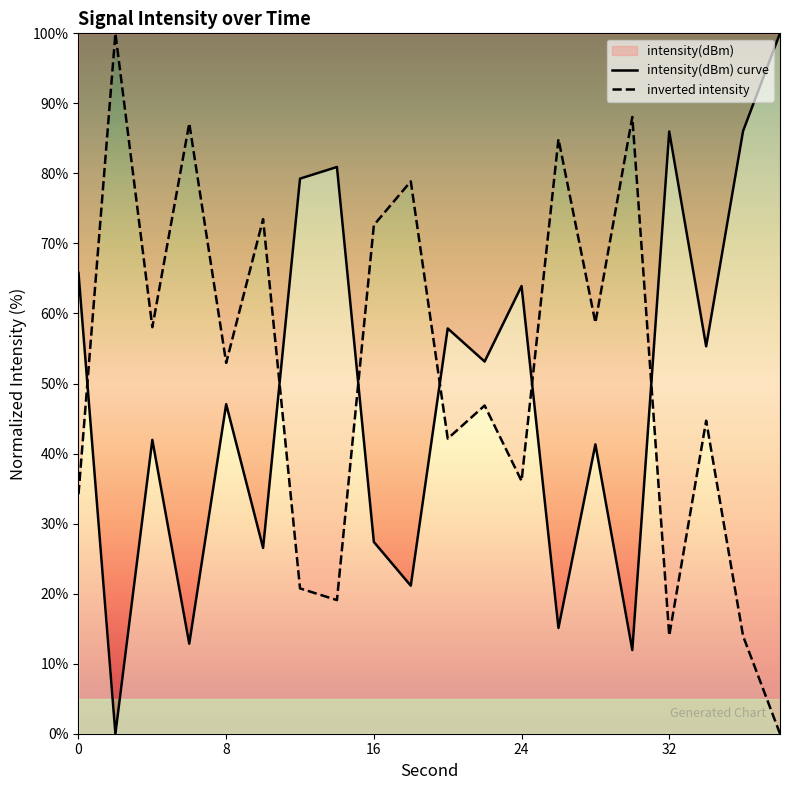

True or false: intensity(dBm) curve and inverted intensity intersect in this chart.

True